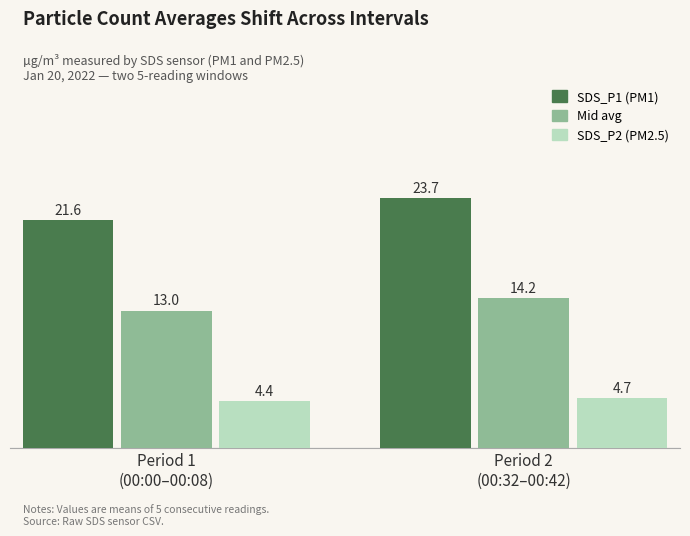

How many bars are there in total?

6